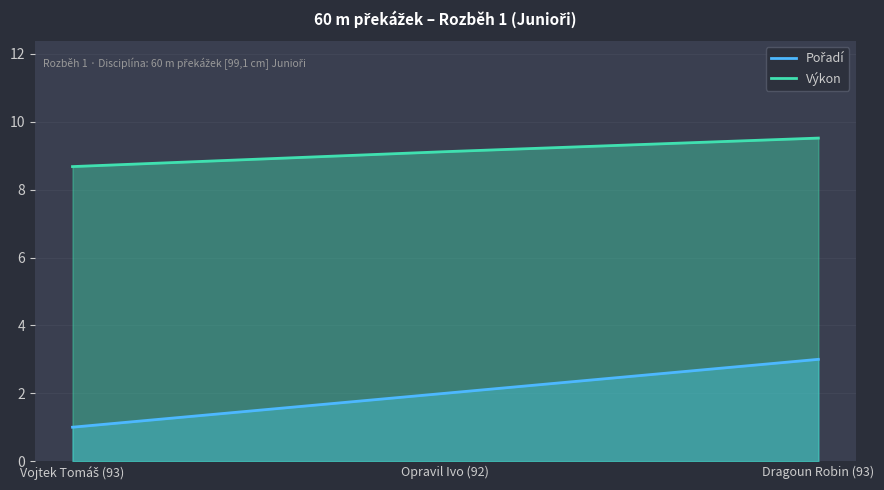

How many Výkon values are between 8 and 9?

1